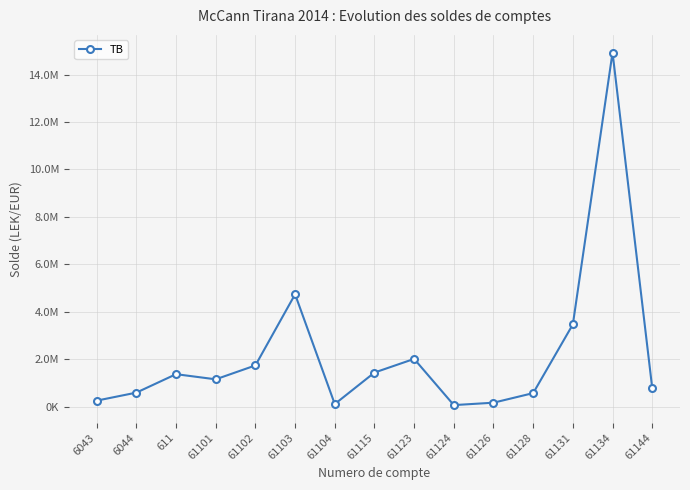

Is this an area chart (filled region under the line)?

No